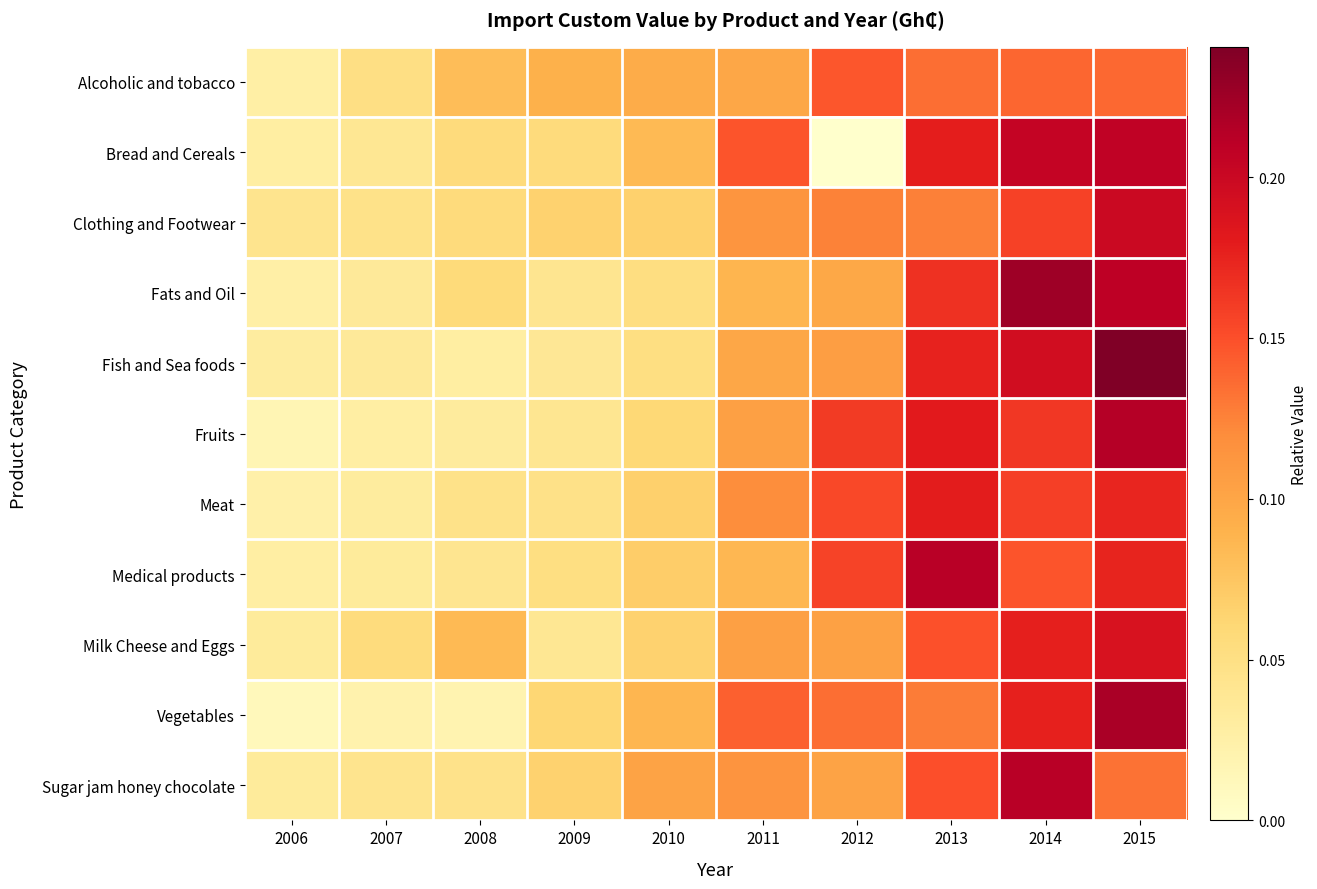

Which series has the largest total across all categories?

Vegetables